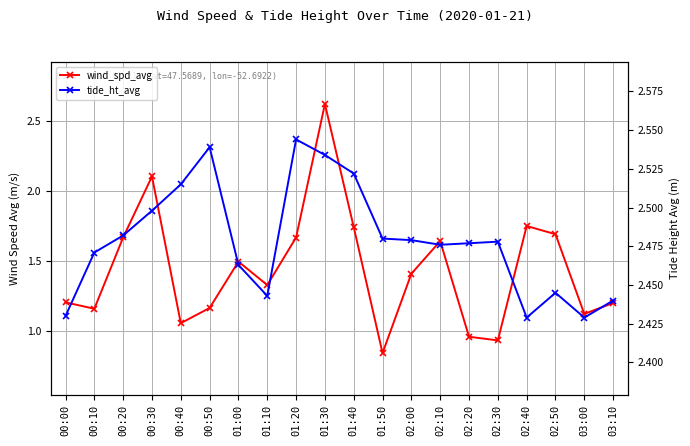

At which label is tide_ht_avg closest to 2?

02:40